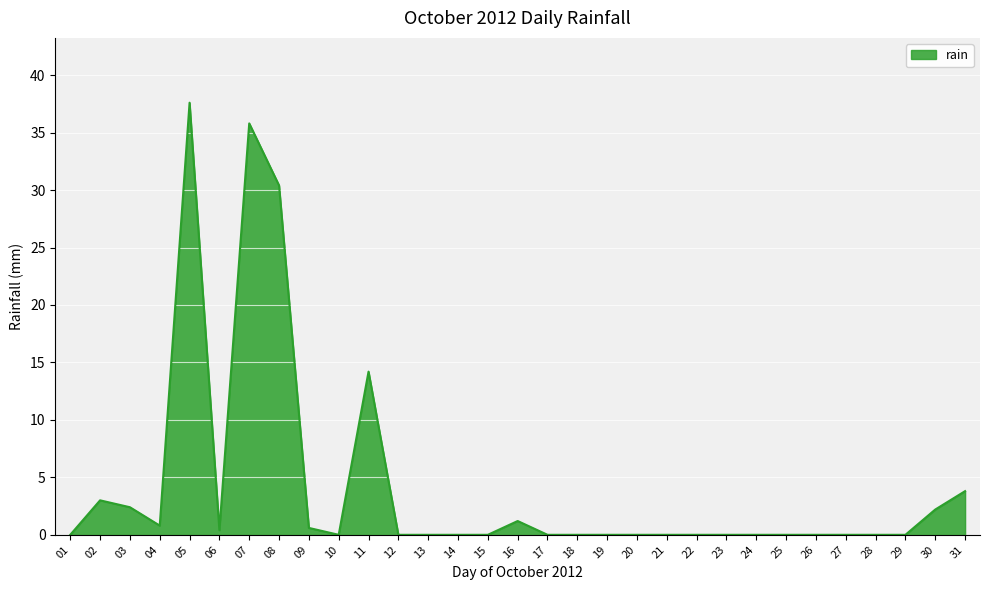

True or false: the data shows -23.9 at 29.

False